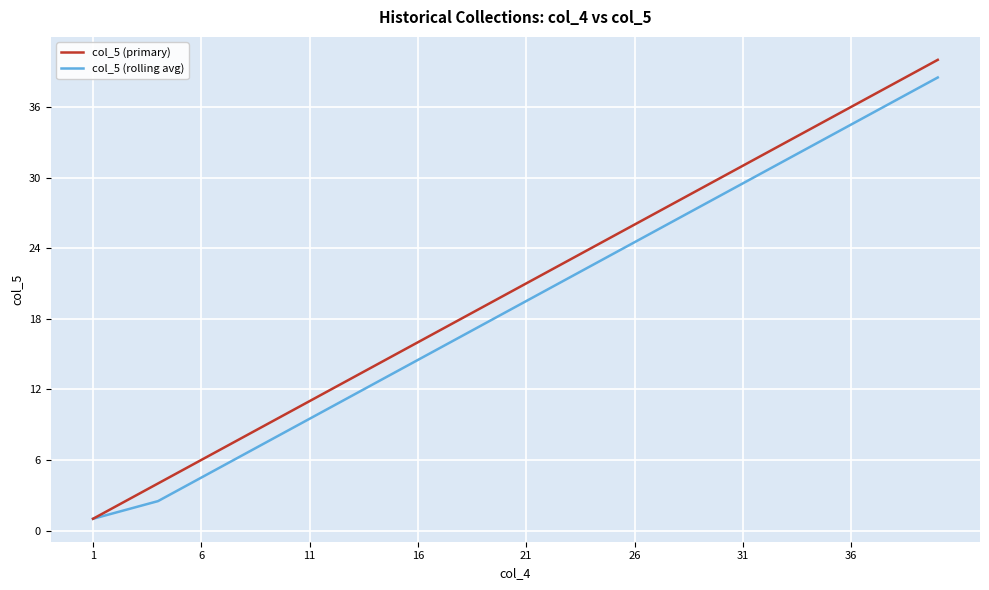

Reading left to right, what are all the values shown in this chart?

col_5 (primary): 1.0	2.0	3.0	4.0	5.0	6.0	7.0	8.0	9.0	10.0	11.0	12.0	13.0	14.0	15.0	16.0	17.0	18.0	19.0	20.0	21.0	22.0	23.0	24.0	25.0	26.0	27.0	28.0	29.0	30.0	31.0	32.0	33.0	34.0	35.0	36.0	37.0	38.0	39.0	40.0
col_5 (rolling avg): 1.0	1.5	2.0	2.5	3.5	4.5	5.5	6.5	7.5	8.5	9.5	10.5	11.5	12.5	13.5	14.5	15.5	16.5	17.5	18.5	19.5	20.5	21.5	22.5	23.5	24.5	25.5	26.5	27.5	28.5	29.5	30.5	31.5	32.5	33.5	34.5	35.5	36.5	37.5	38.5